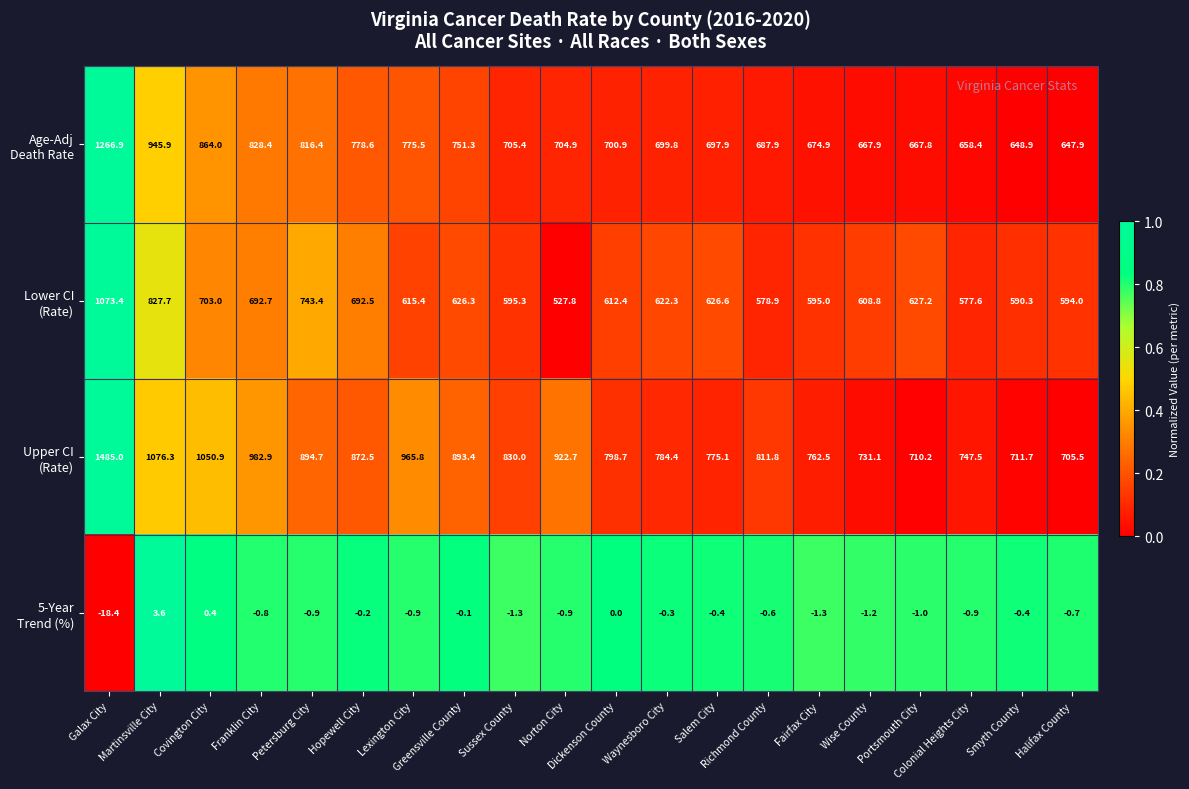

What is the smallest value displayed?

-18.4